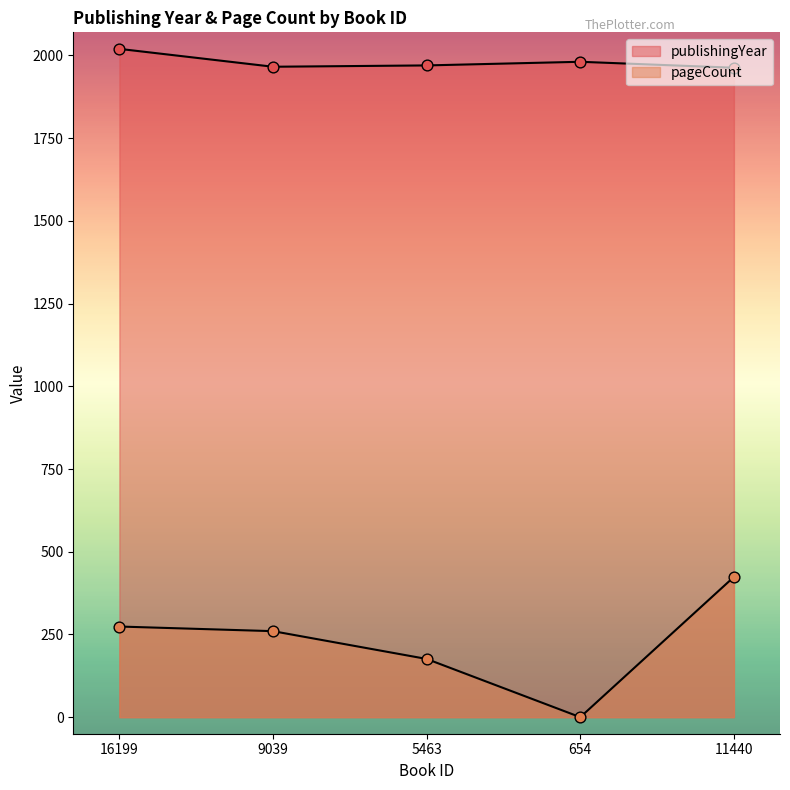

At how many categories does at least one series exceed 1060?

5